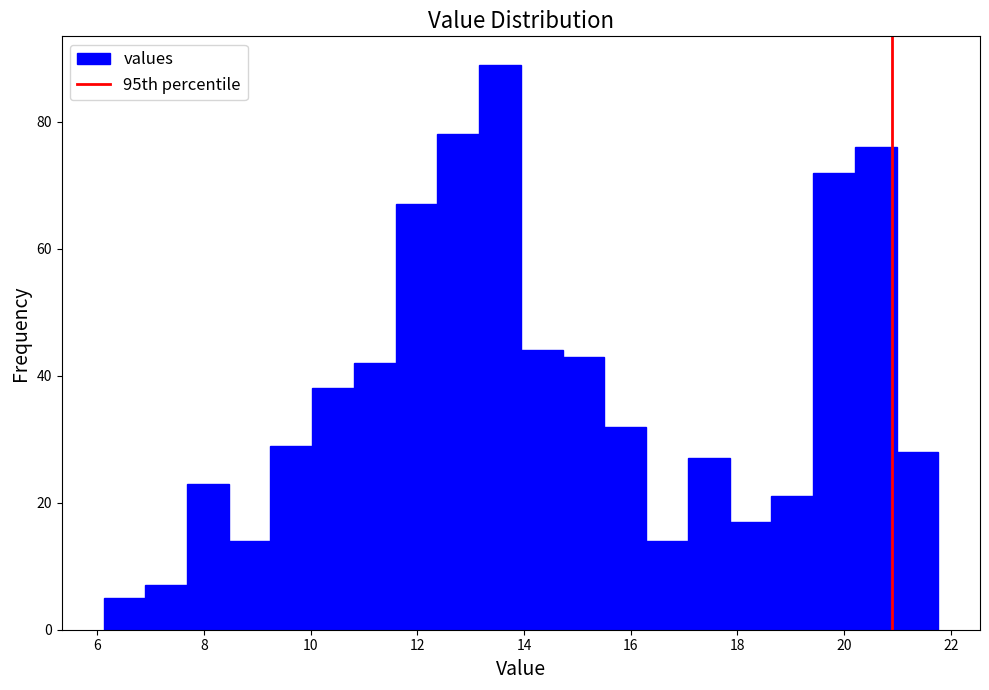

Read against the x-axis, roughly where is the centre of the tallest bar?

13.6